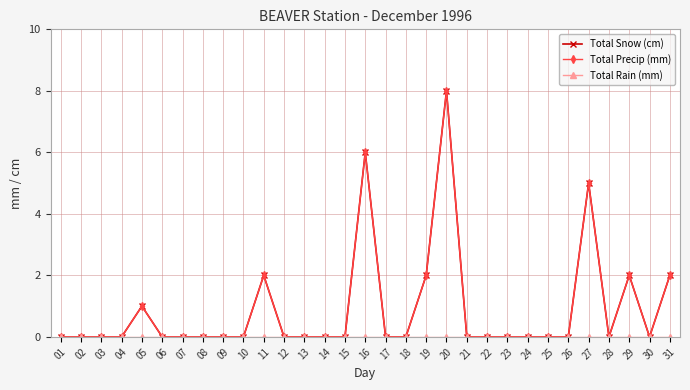

How many lines are shown in the chart?

3